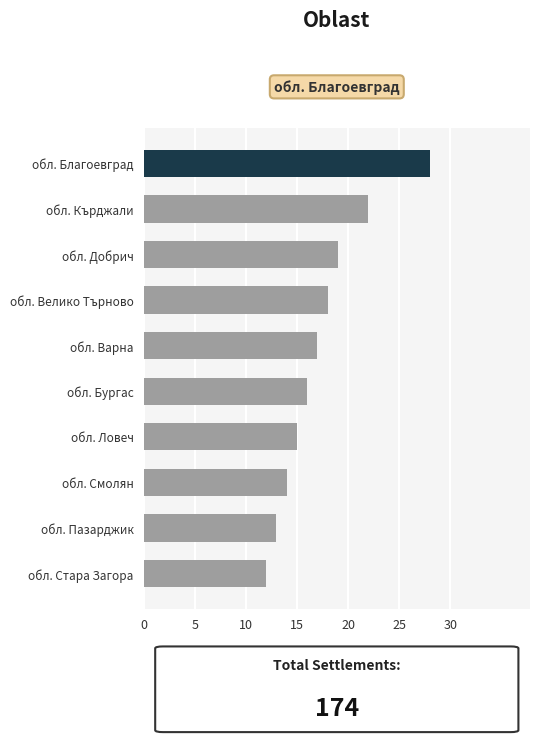

At which category does the chart reach its minimum across all series?

обл. Стара Загора